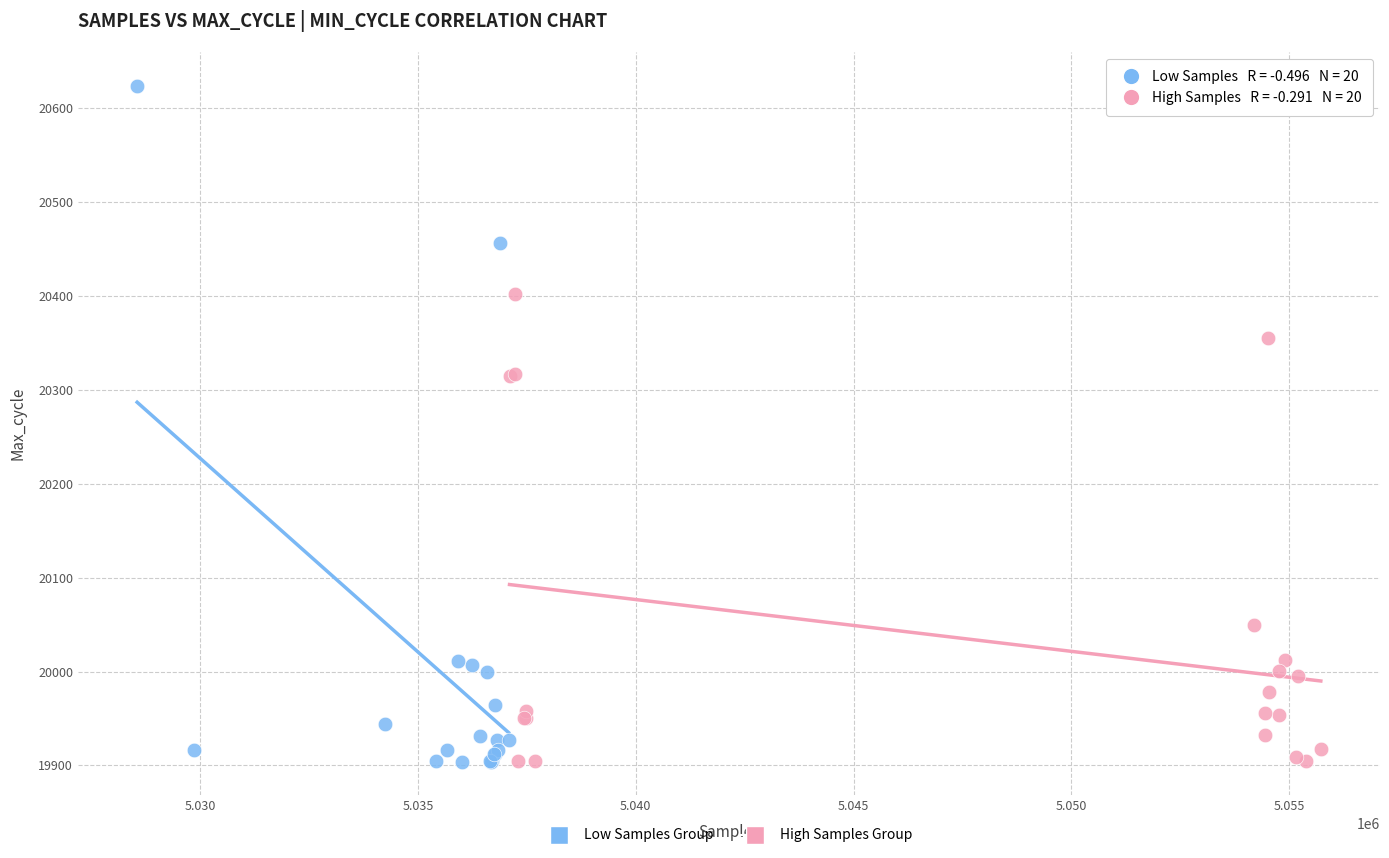

Which series has the largest Y range (max minus min)?

Low Samples Group